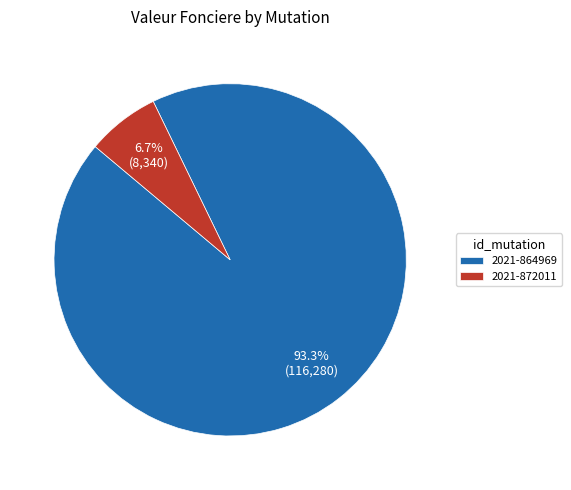

To the nearest percent, what is the difference between the 2021-872011 and 2021-864969 slice percentages?

87%